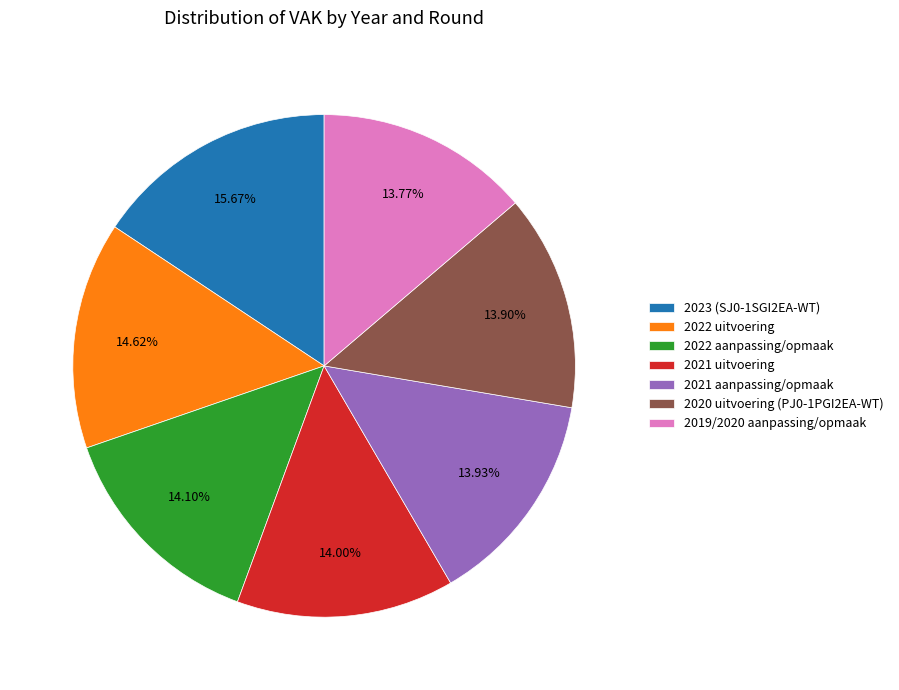

To the nearest percent, what percentage of the pie is 2019/2020 aanpassing/opmaak?

14%